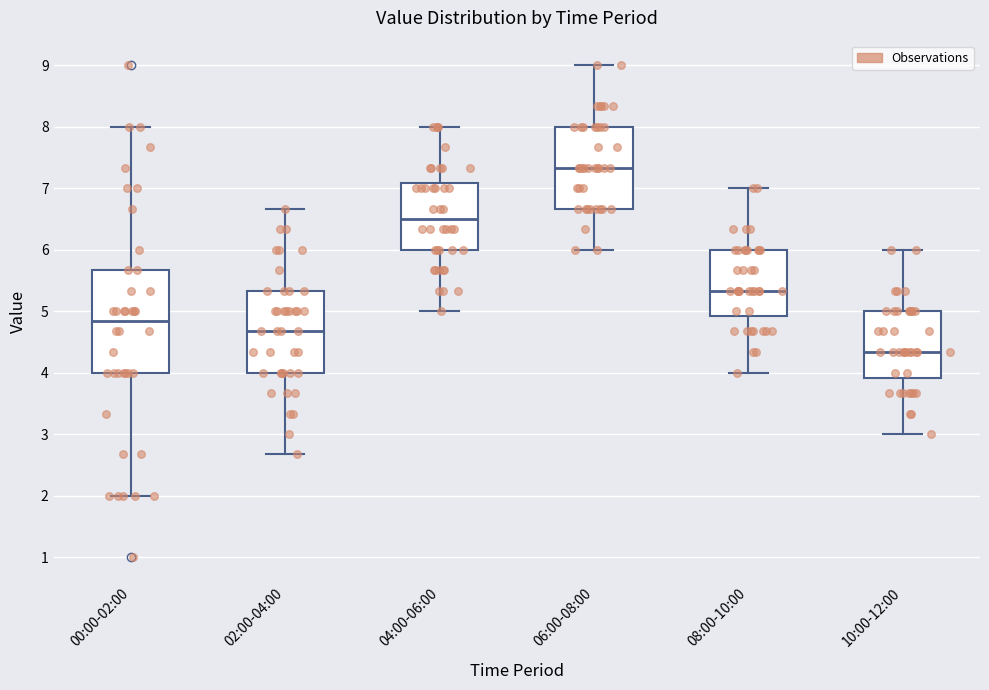

Comparing the boxes themselves (not the whiskers), which one is the tallest?

00:00-02:00